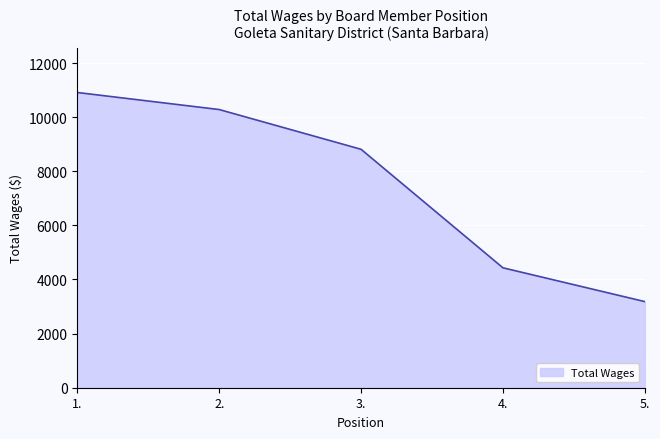

Read the value at 1..

10911